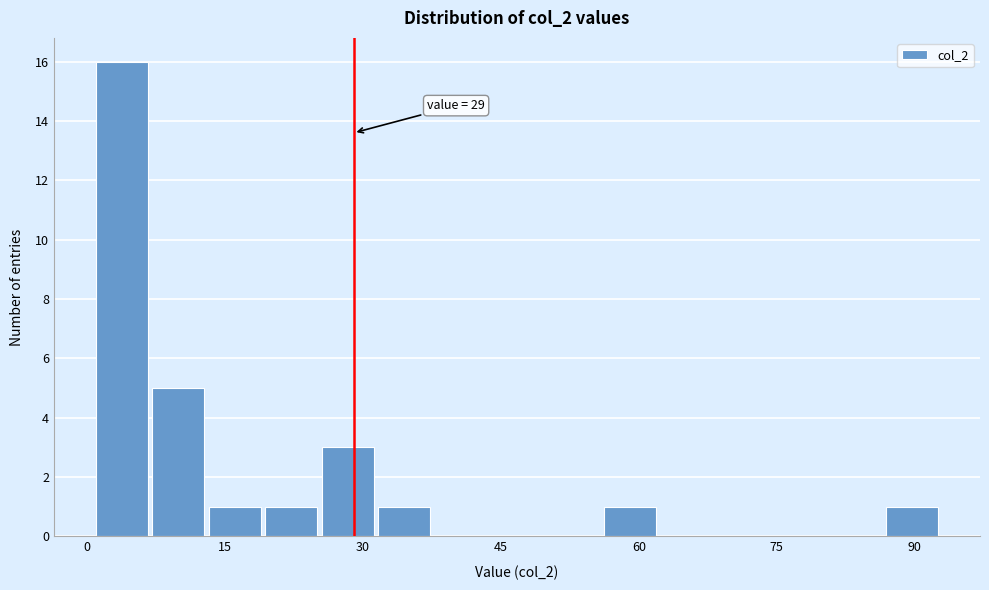

Read against the x-axis, roughly where is the centre of the tallest bar?

4